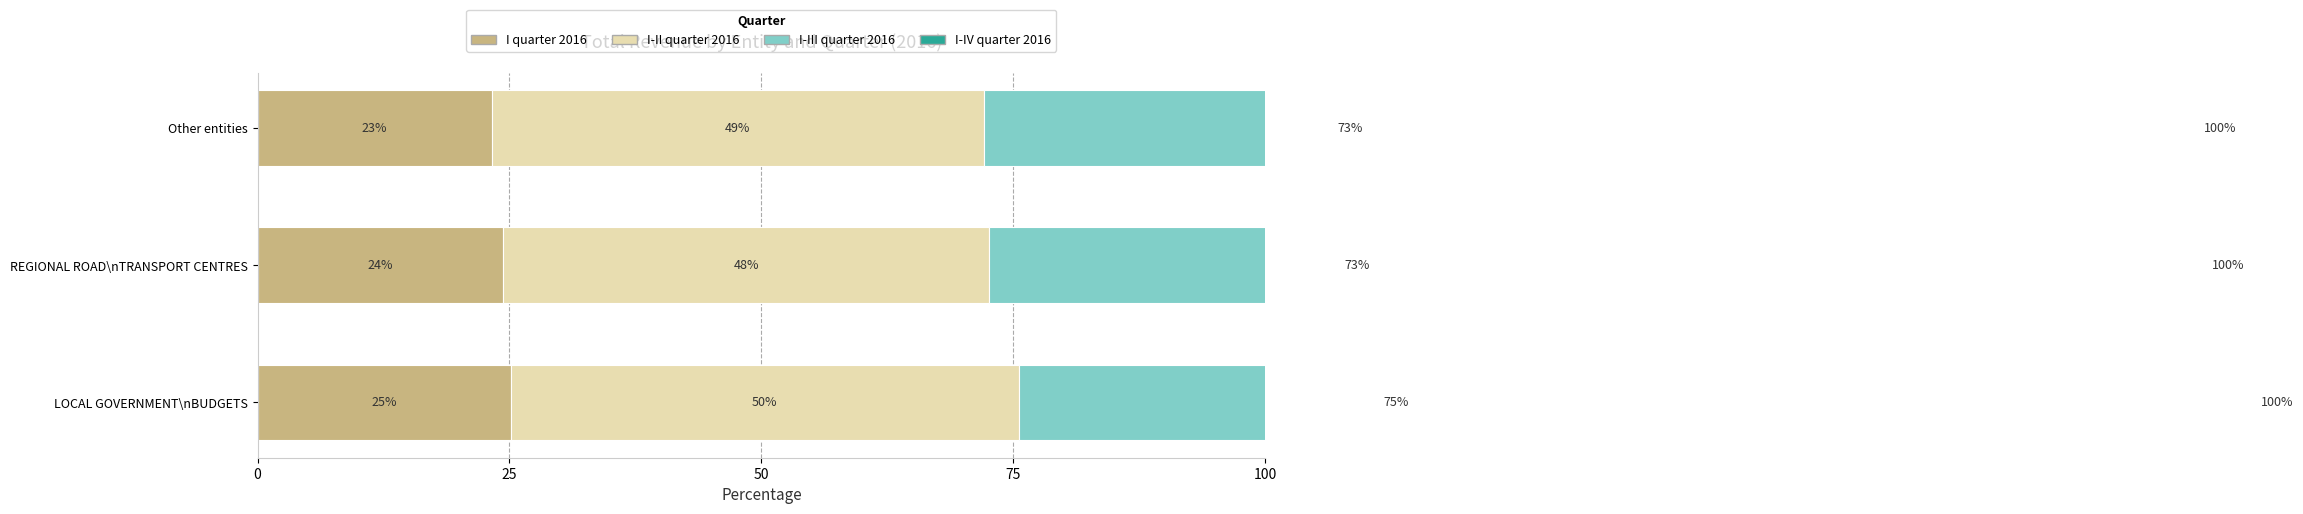

Between 0 and 25, which series saw the biggest shift?

I-II quarter 2016